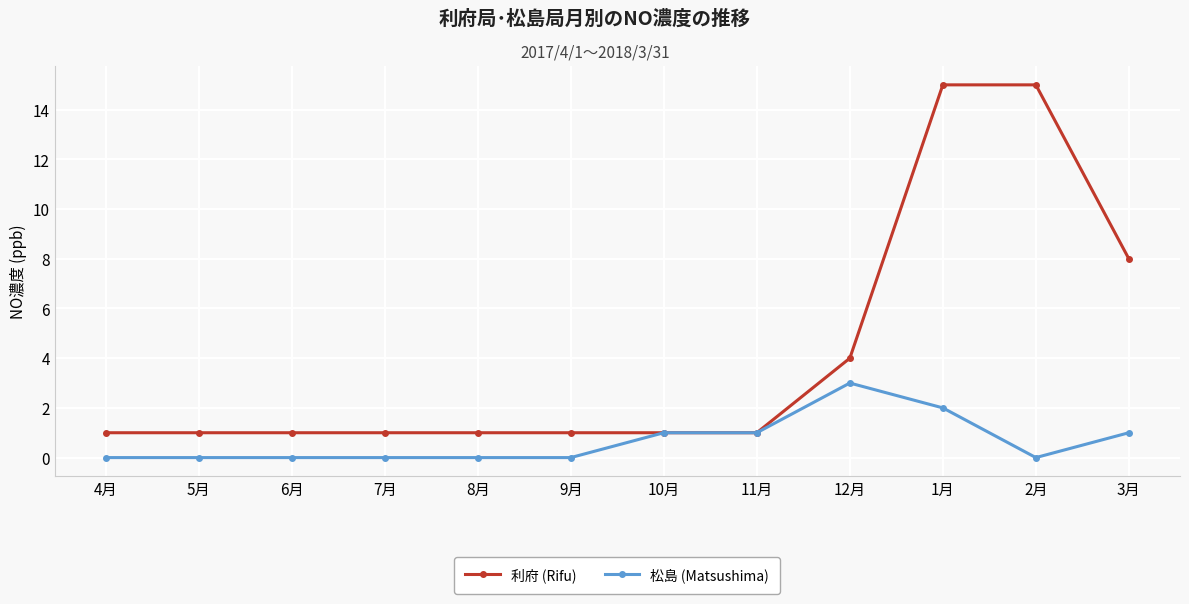

What is the label of the 12th point from the right?

4月